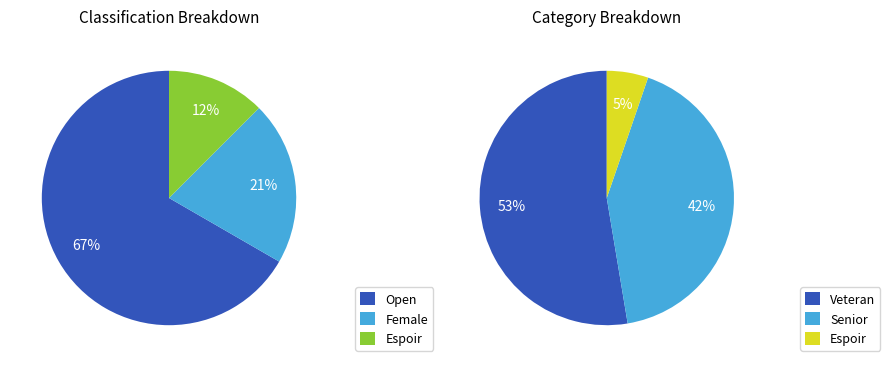

To the nearest percent, what percentage of the pie is Female?

21%